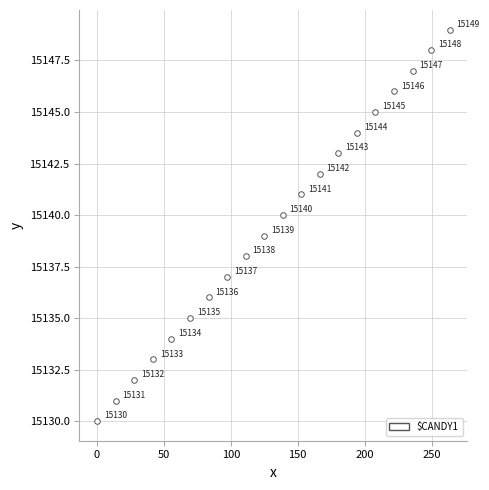

What Y value in the scatter plot is closest to 15139?

15139